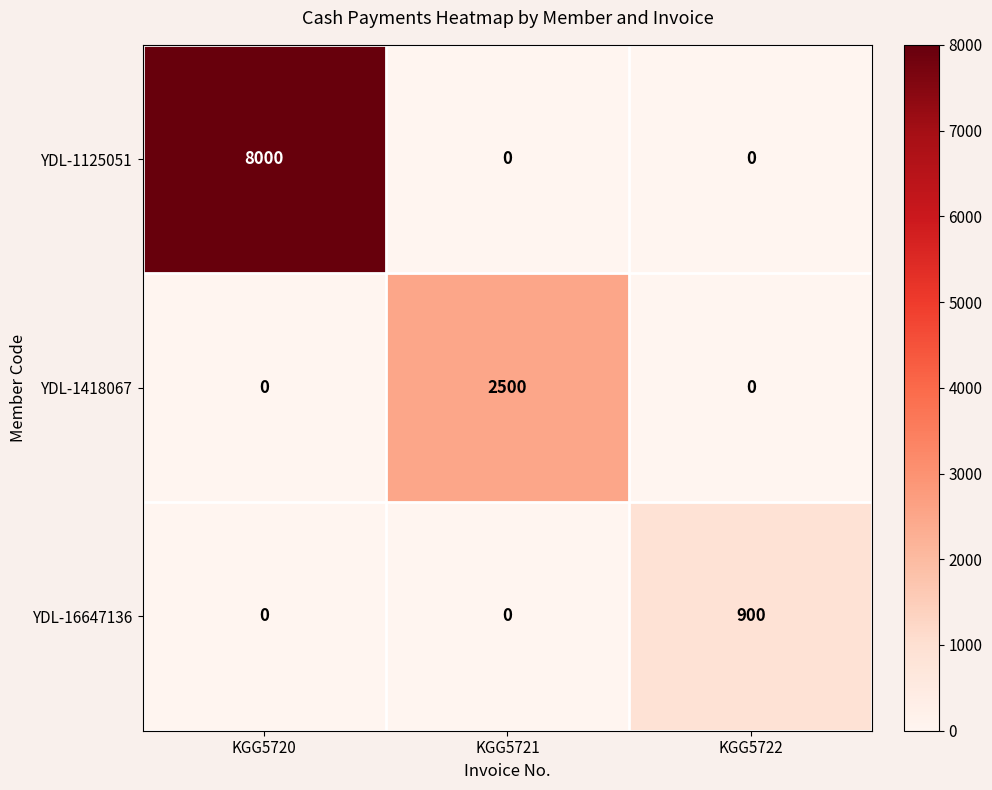

What is the total value across all series at KGG5720?

8000